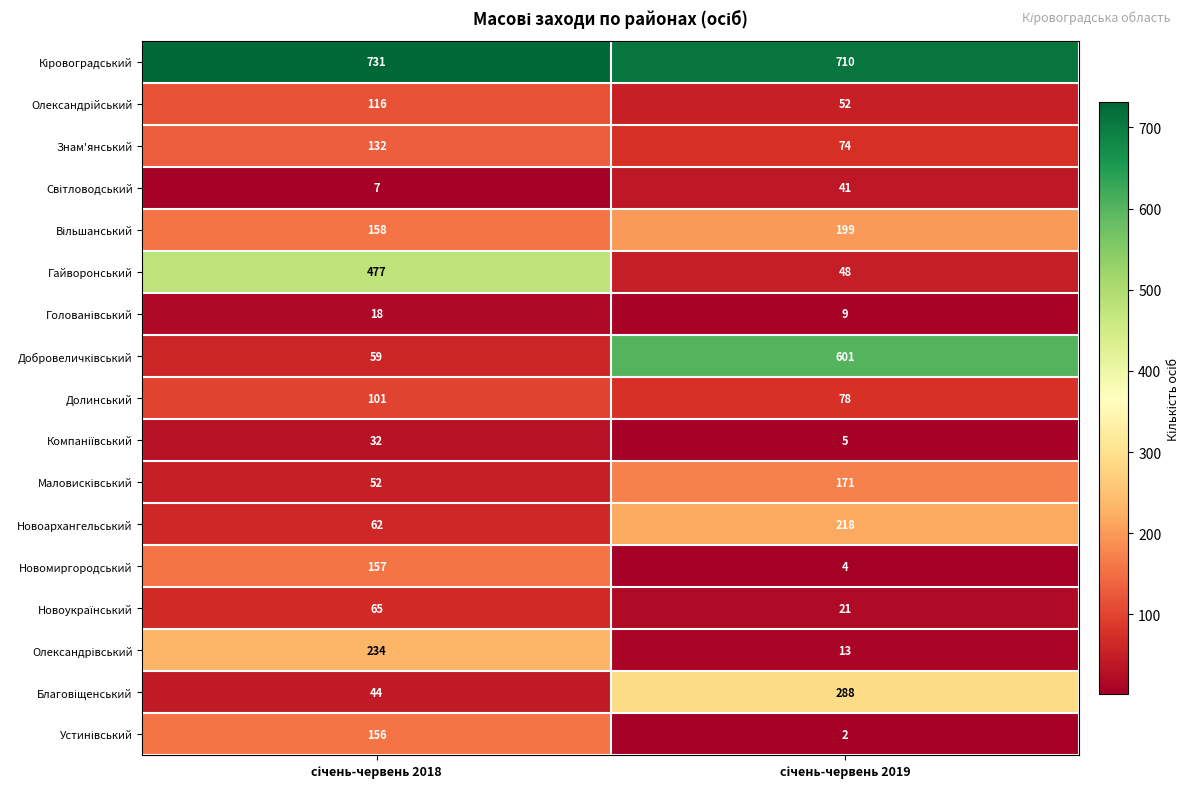

What is the sum of all Знам'янський values?

206